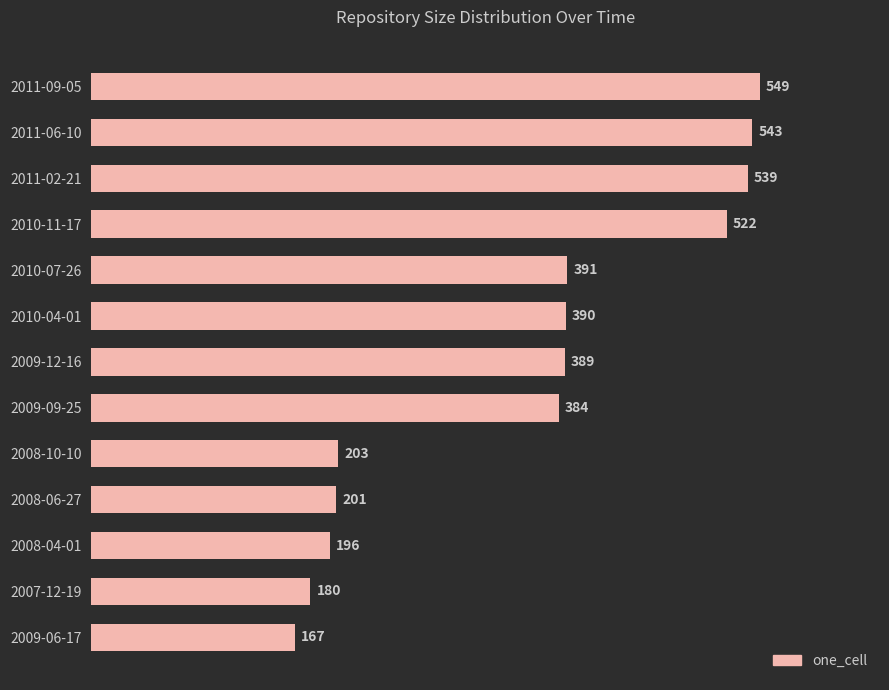

Which category has the lowest value across all series?

2009-06-17